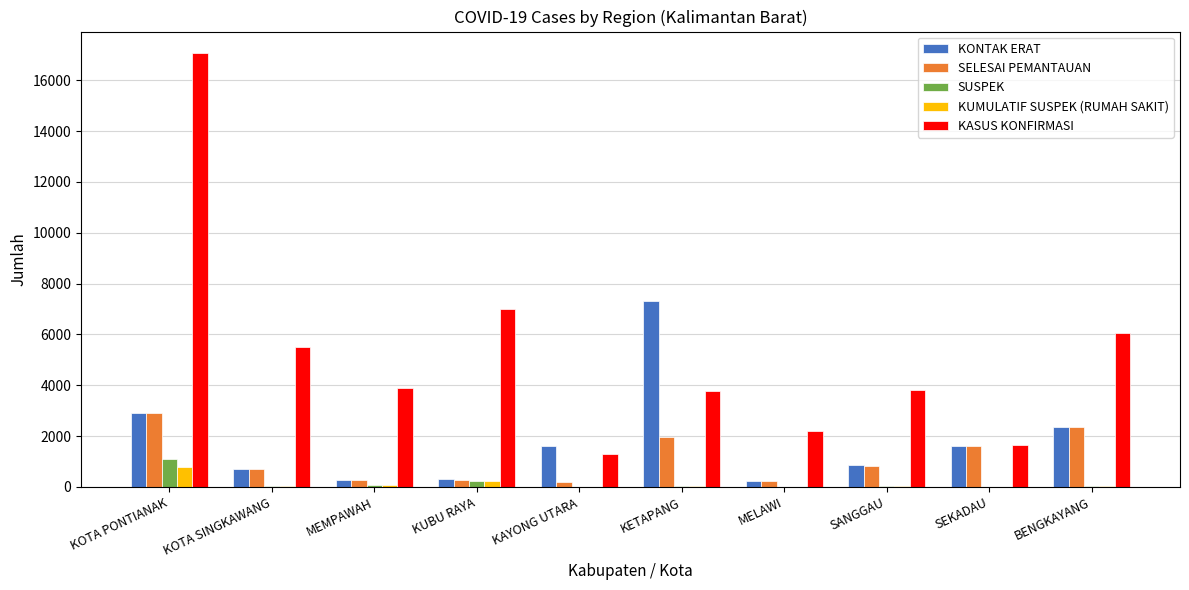

Between MEMPAWAH and KETAPANG, which series saw the biggest shift?

KONTAK ERAT